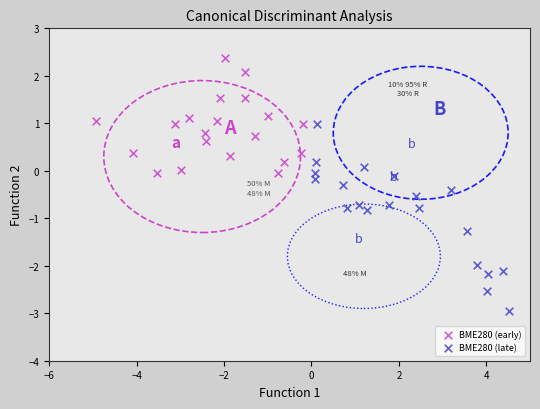

Which series contains the highest Y value?

BME280 (early)